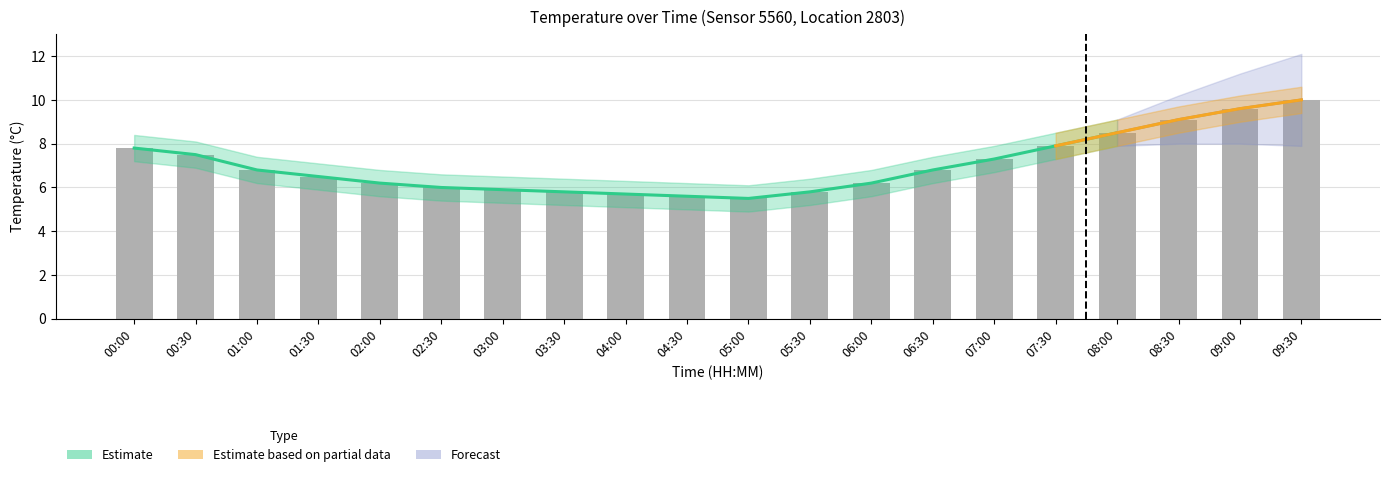

List the labels in order of value, largest first.

09:30, 09:00, 08:30, 08:00, 07:30, 00:00, 00:30, 07:00, 01:00, 06:30, 01:30, 02:00, 06:00, 02:30, 03:00, 03:30, 05:30, 04:00, 04:30, 05:00